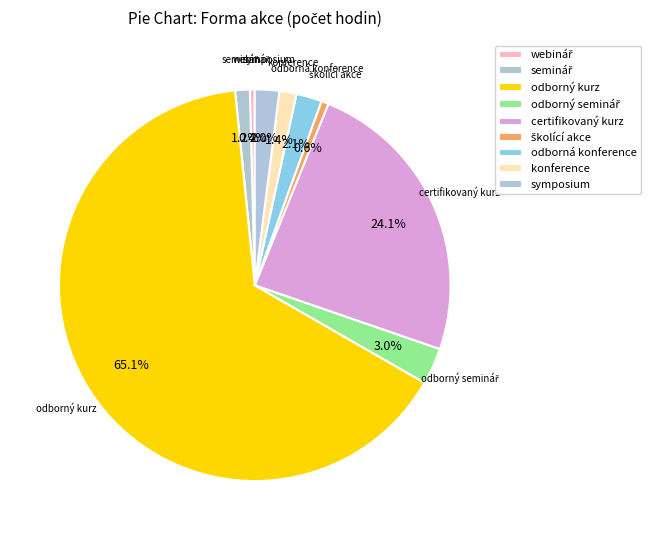

Which category has the smallest portion of the pie?

webinář